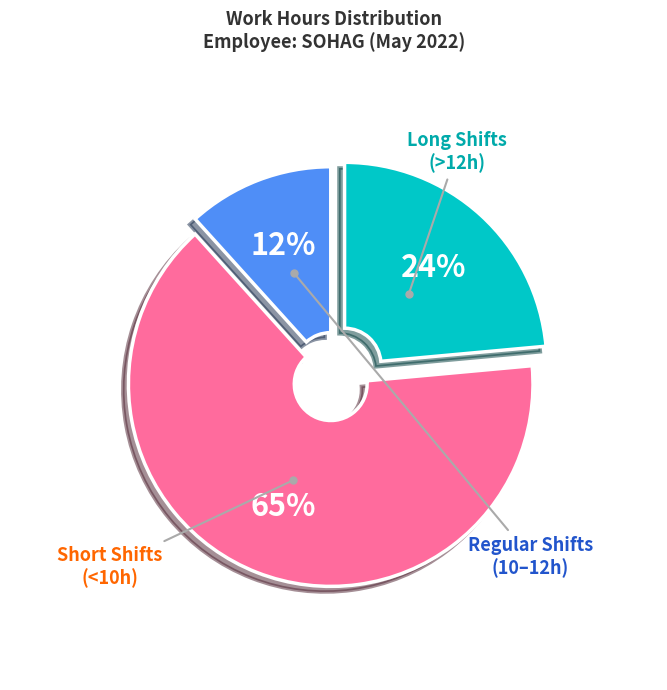

Does any single category account for the majority?

Yes